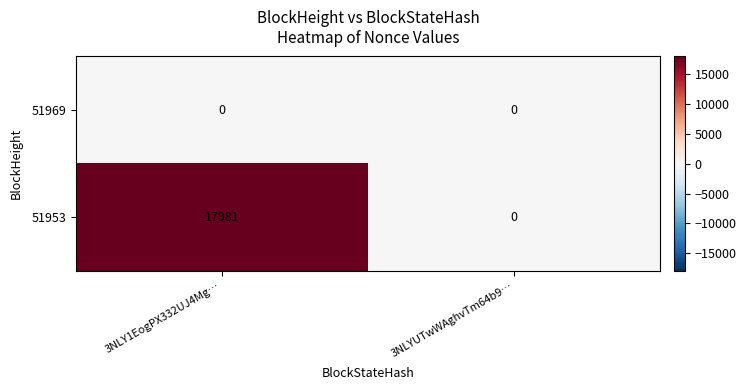

At which category is the sum across all series the highest?

3NLY1EogPX332UJ4Mg…